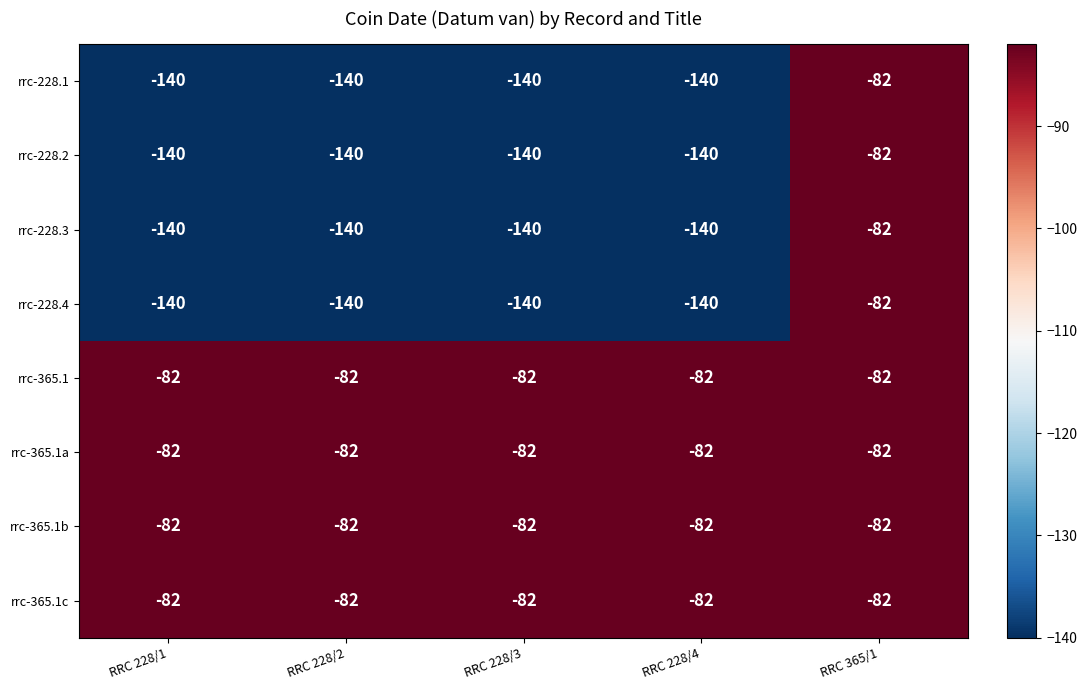

Is it true that rrc-365.1a equals -82 at RRC 228/4?

True